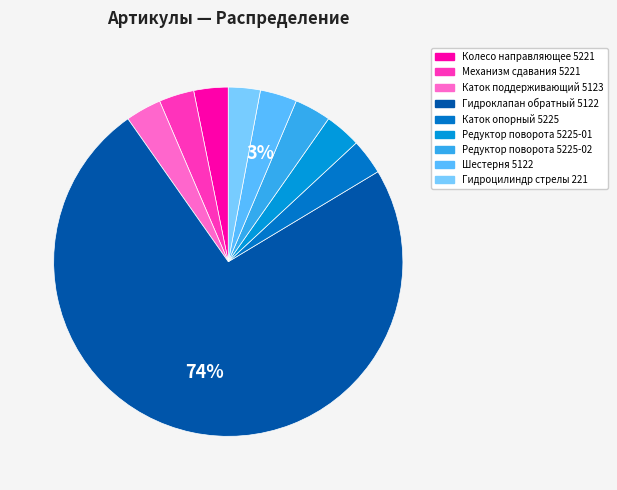

To the nearest percent, what percentage of the pie is Шестерня 5122?

3%